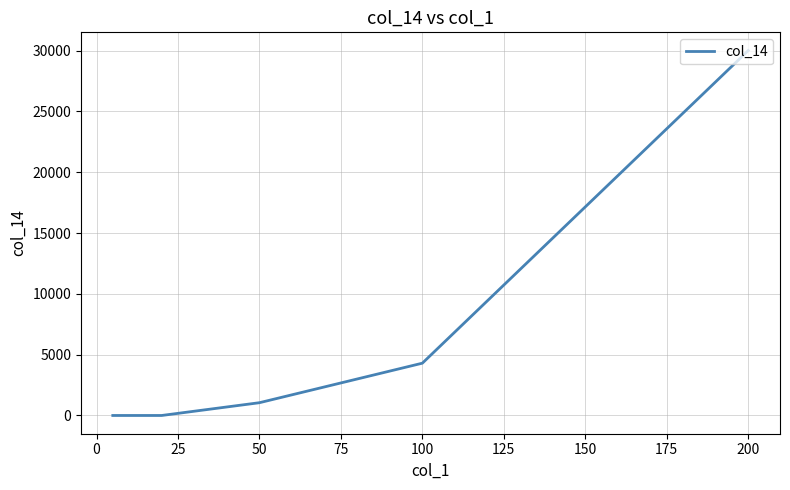

Does the chart display data point markers on the line(s)?

No